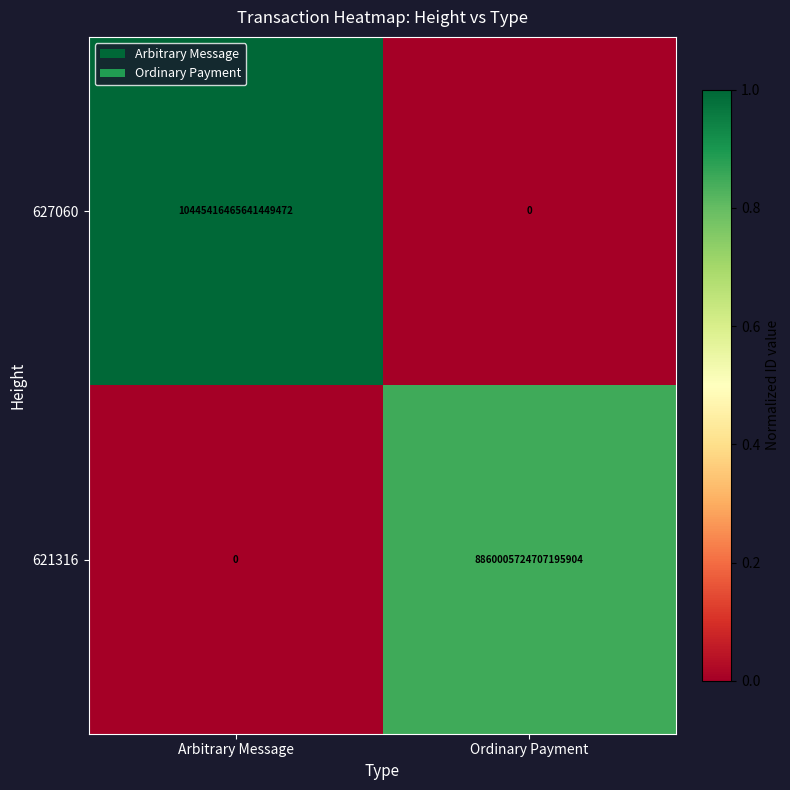

Which series has the widest spread of values?

627060